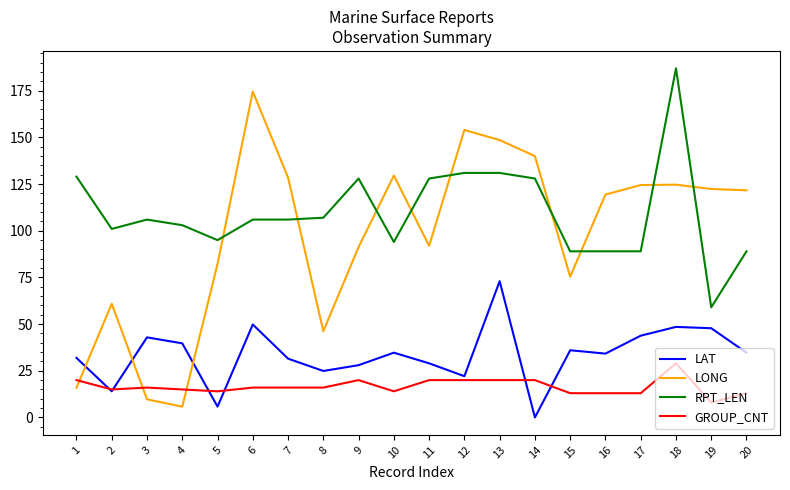

Does the chart have visible grid lines?

No